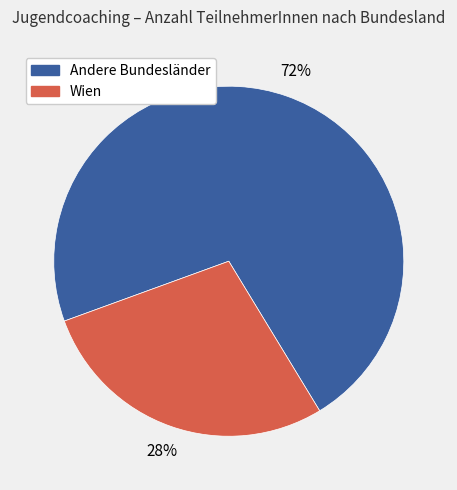

To the nearest percent, what is the average slice percentage?

50%